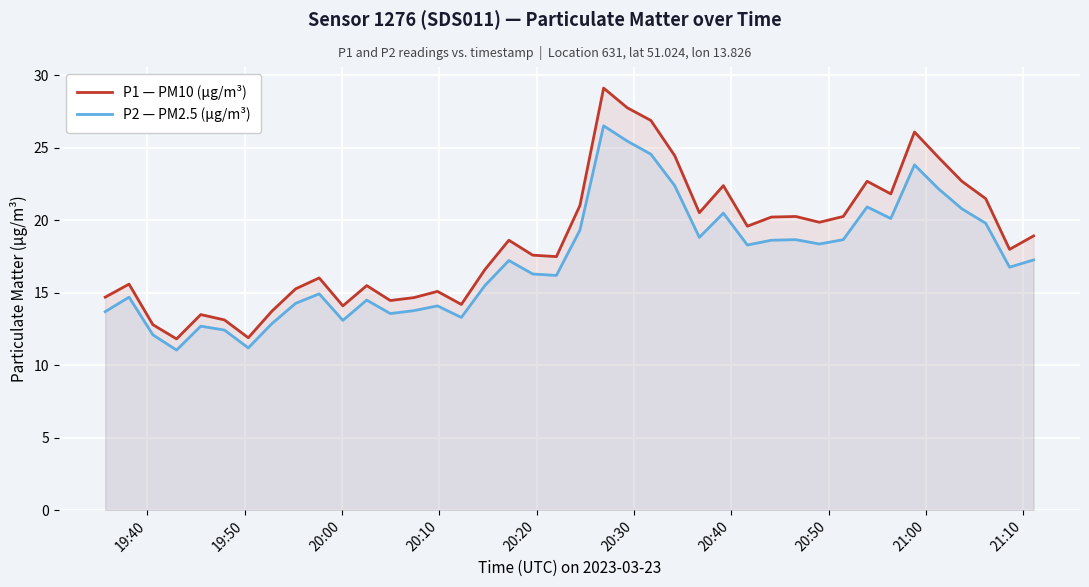

Rank the series by their average value, from lowest to highest.

P2 — PM2.5 (µg/m³), P1 — PM10 (µg/m³)